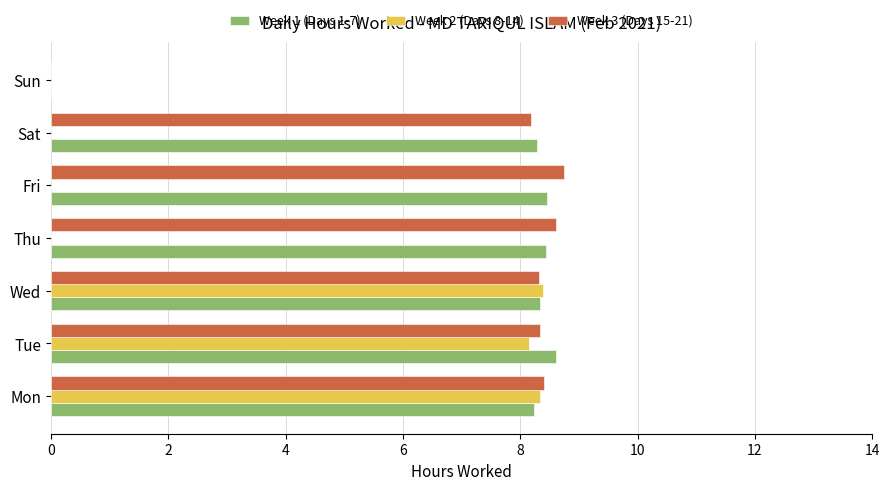

What is the highest value of the Week 1 (Days 1-7) series?

8.6